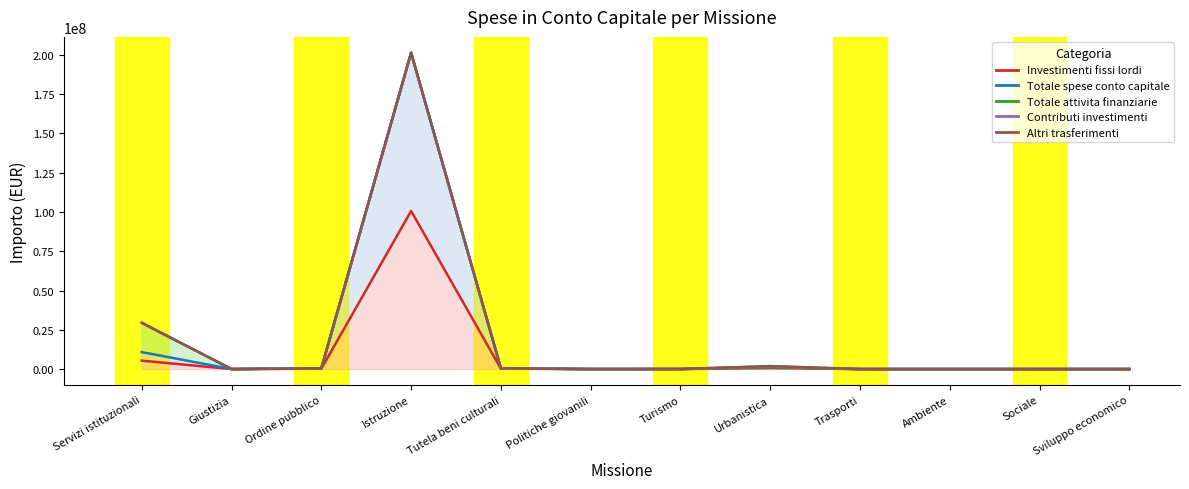

What is the spread (max minus min) of values at Istruzione?

100723845.4